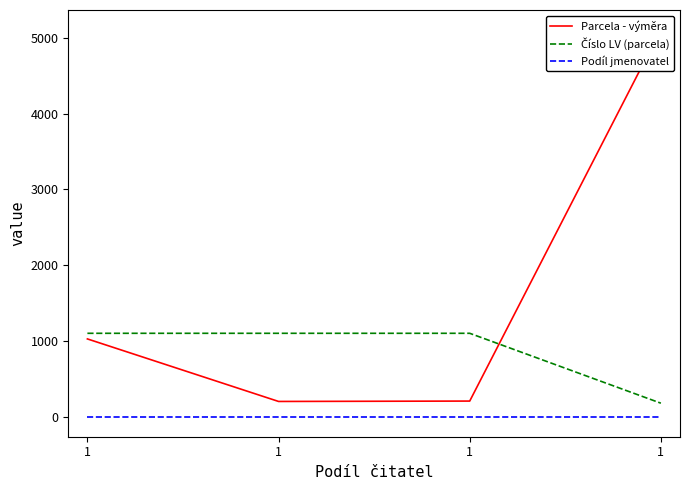

True or false: Podíl jmenovatel and Číslo LV (parcela) cross at least once.

False